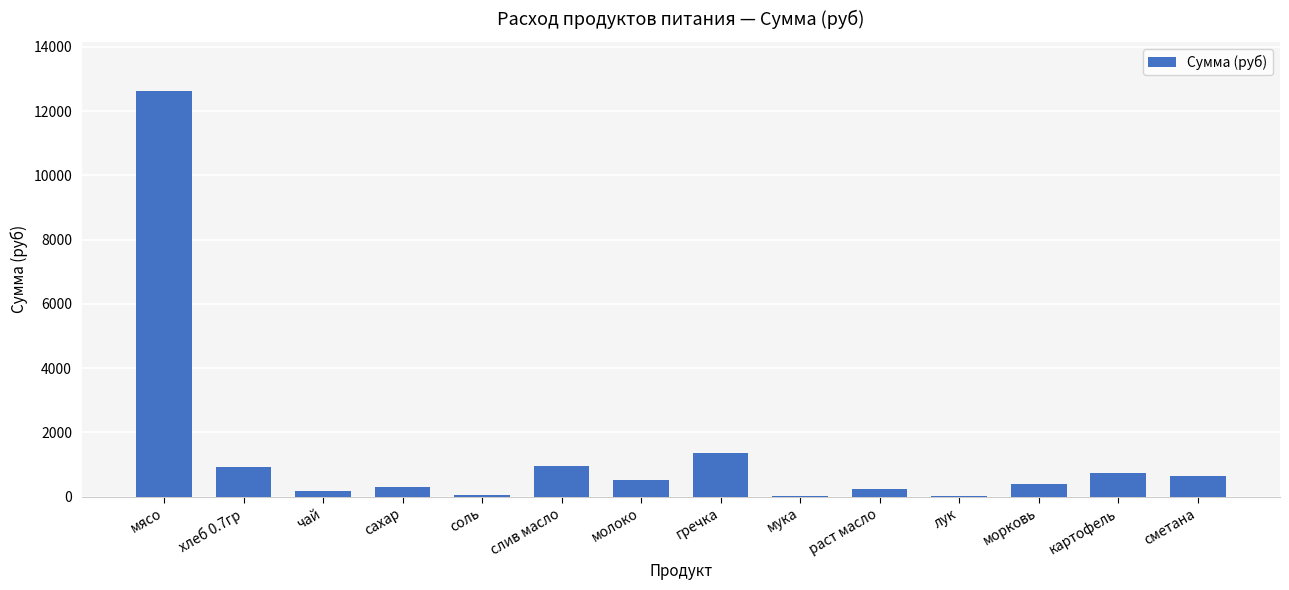

What is the sum of all values?

18945.2